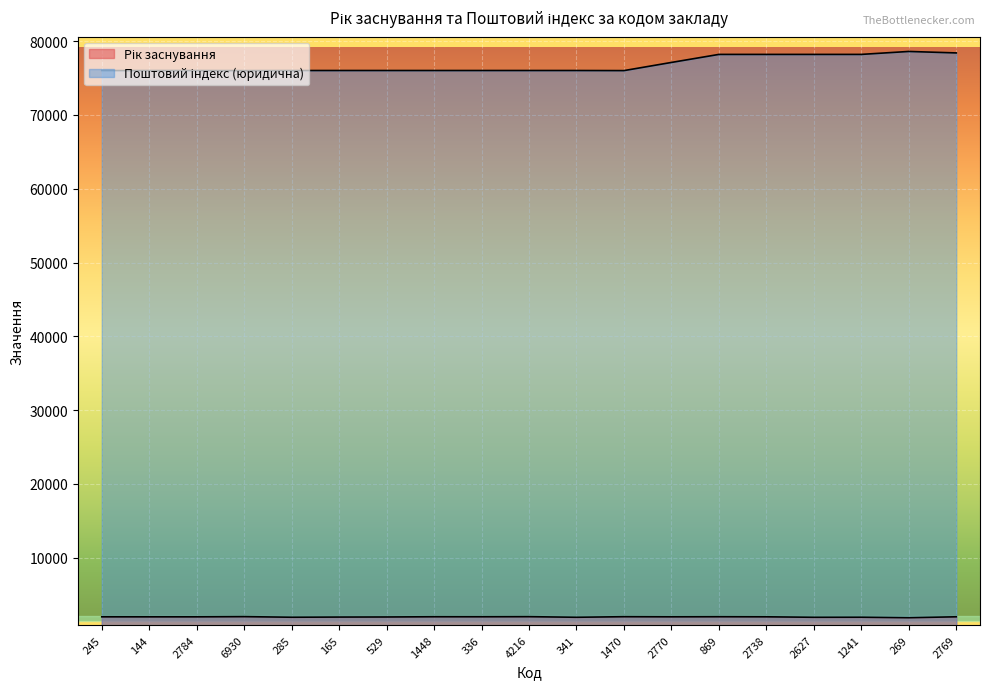

What is the difference between the second highest and second lowest values in the Поштовий індекс (юридична) series?

2394